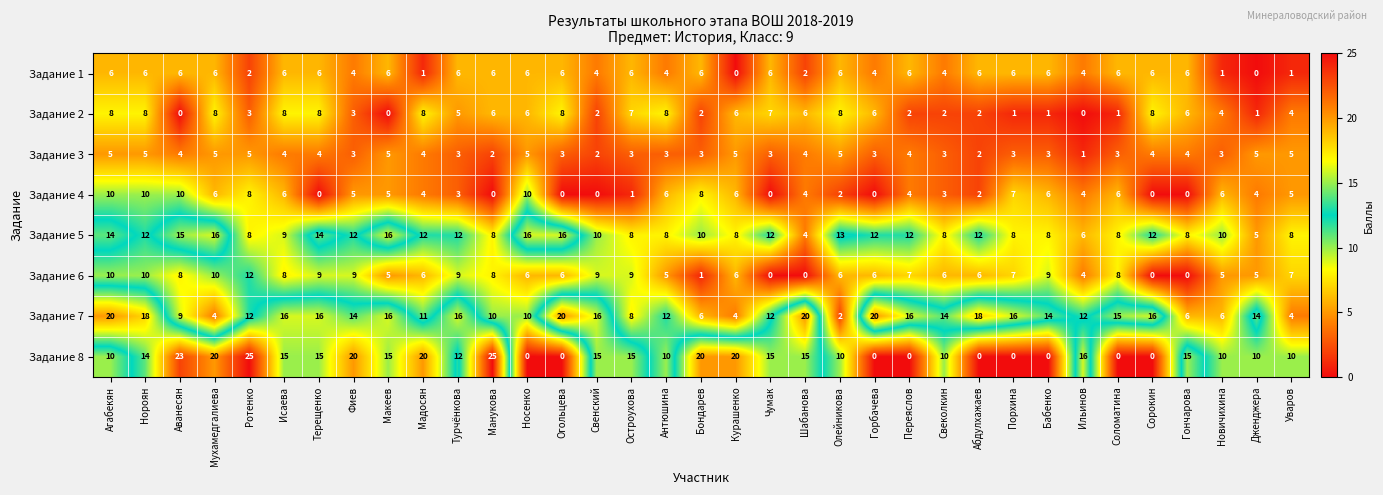

Which series has the widest spread of values?

Задание 8